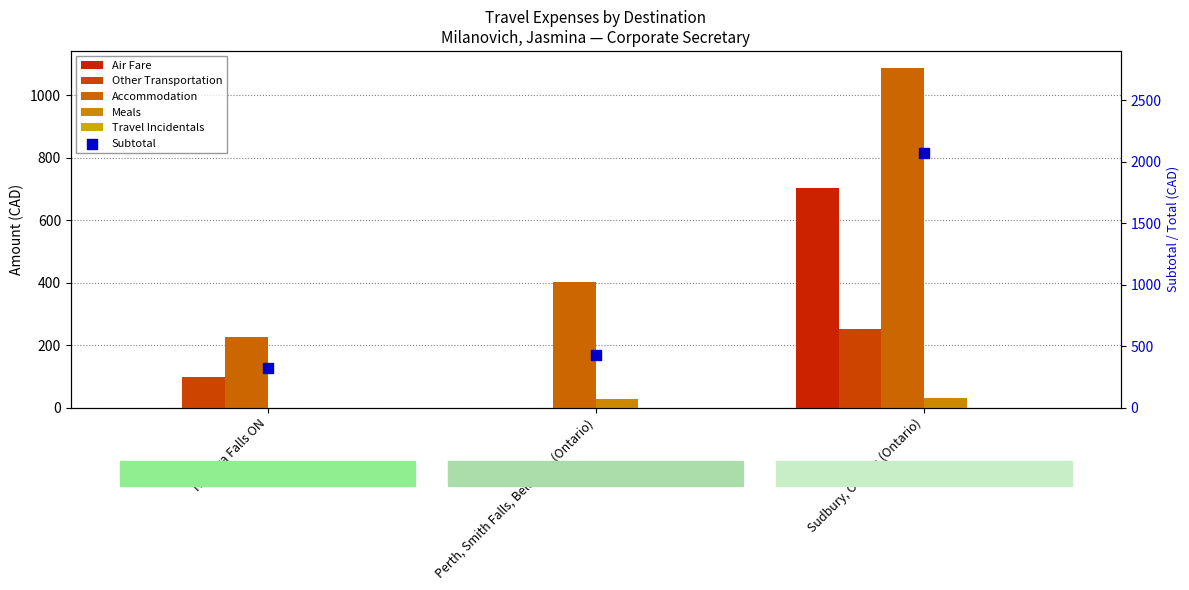

Is the value of Other Transportation at Sudbury, Ottawa (Ontario) greater than the value of Subtotal at Sudbury, Ottawa (Ontario)?

No